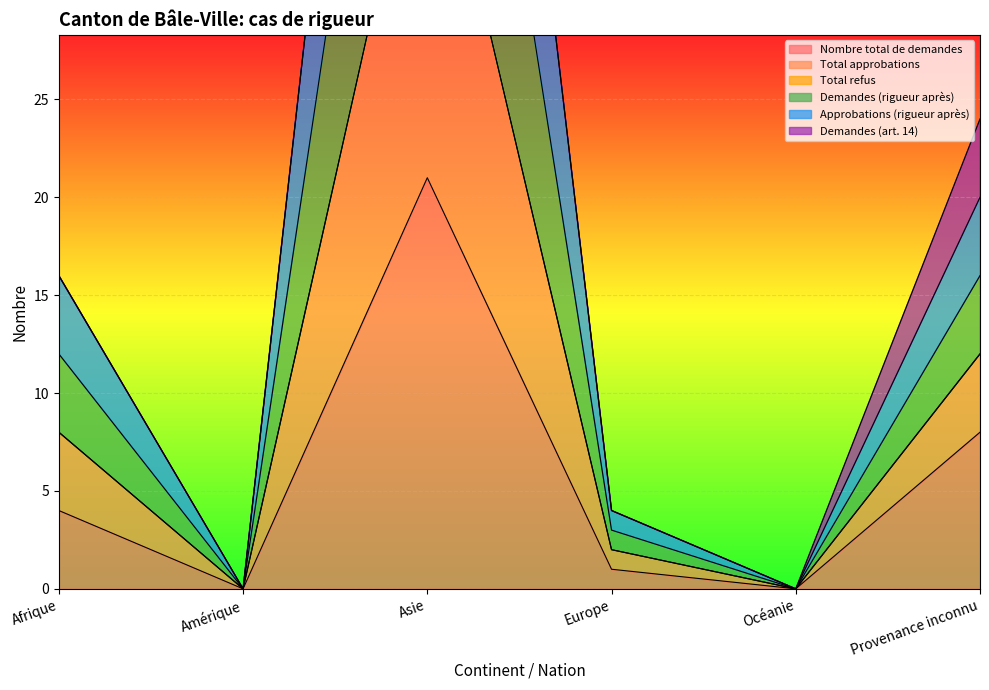

How many values in the Approbations (rigueur après) series are below 8?

3